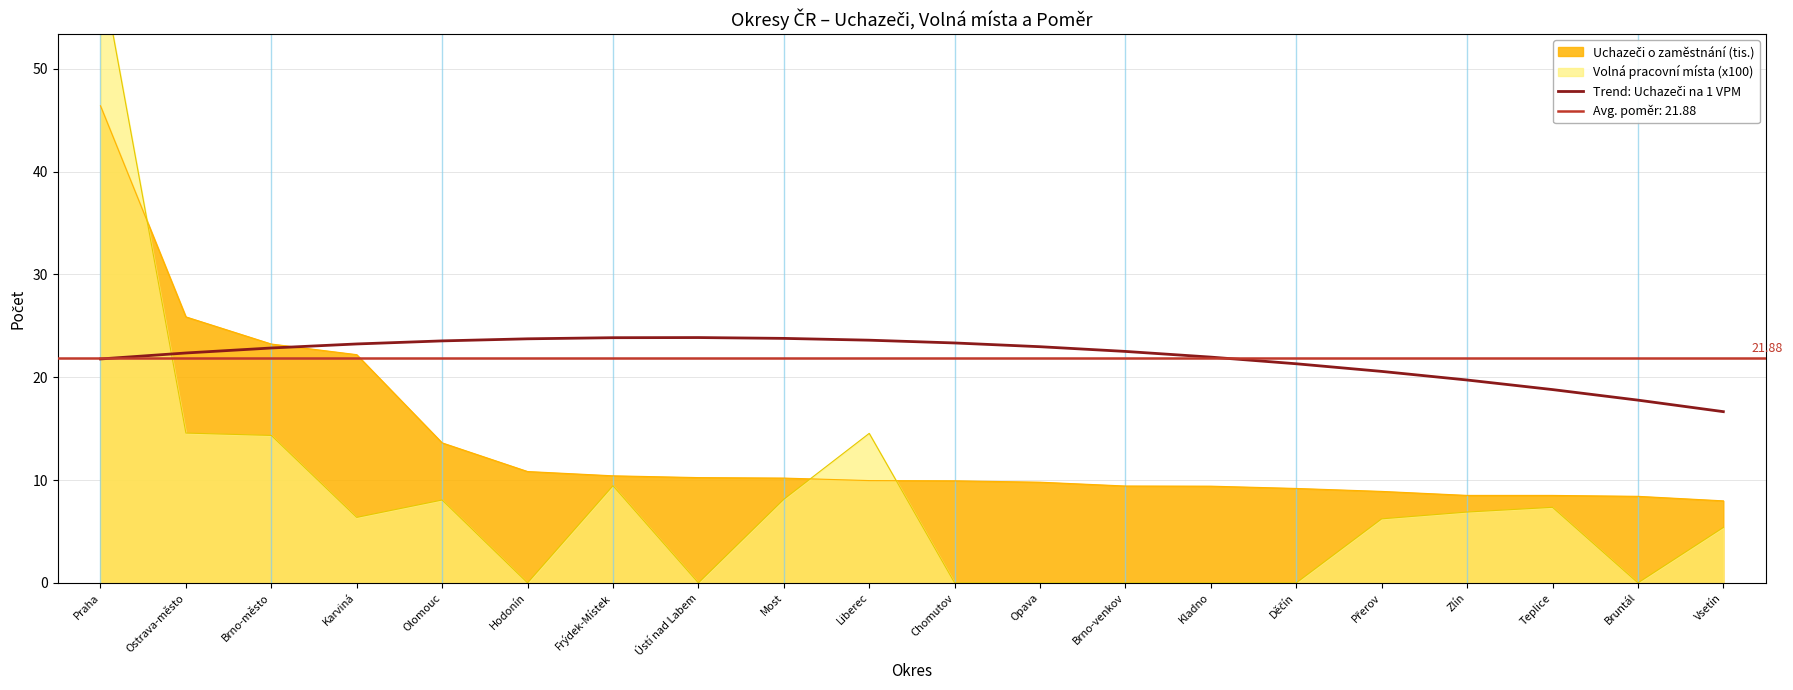

Reading left to right, extract all data points from this chart.

Praha=21.8	Ostrava-město=22.4	Brno-město=22.8	Karviná=23.2	Olomouc=23.5	Hodonín=23.7	Frýdek-Místek=23.8	Ústí nad Labem=23.9	Most=23.8	Liberec=23.6	Chomutov=23.3	Opava=23.0	Brno-venkov=22.5	Kladno=22.0	Děčín=21.3	Přerov=20.6	Zlín=19.7	Teplice=18.8	Bruntál=17.8	Vsetín=16.7